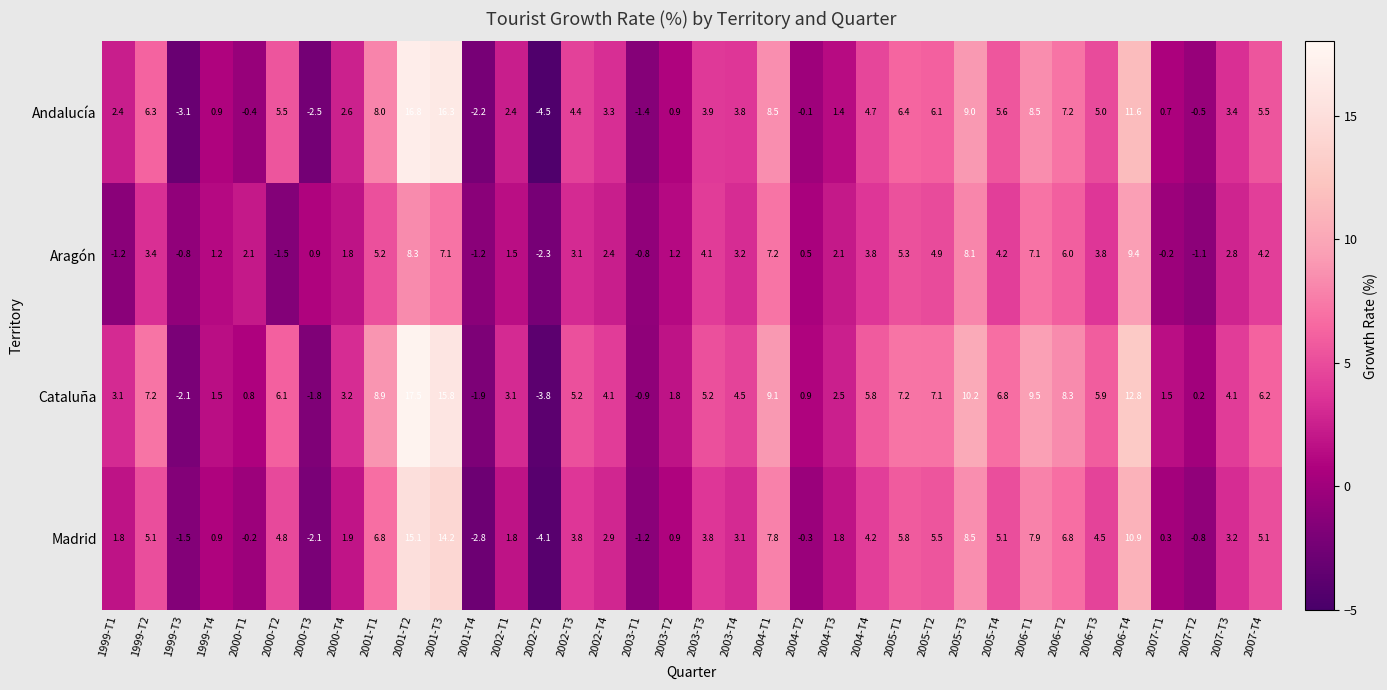

List the series in order of their peak value, lowest first.

Aragón, Madrid, Andalucía, Cataluña